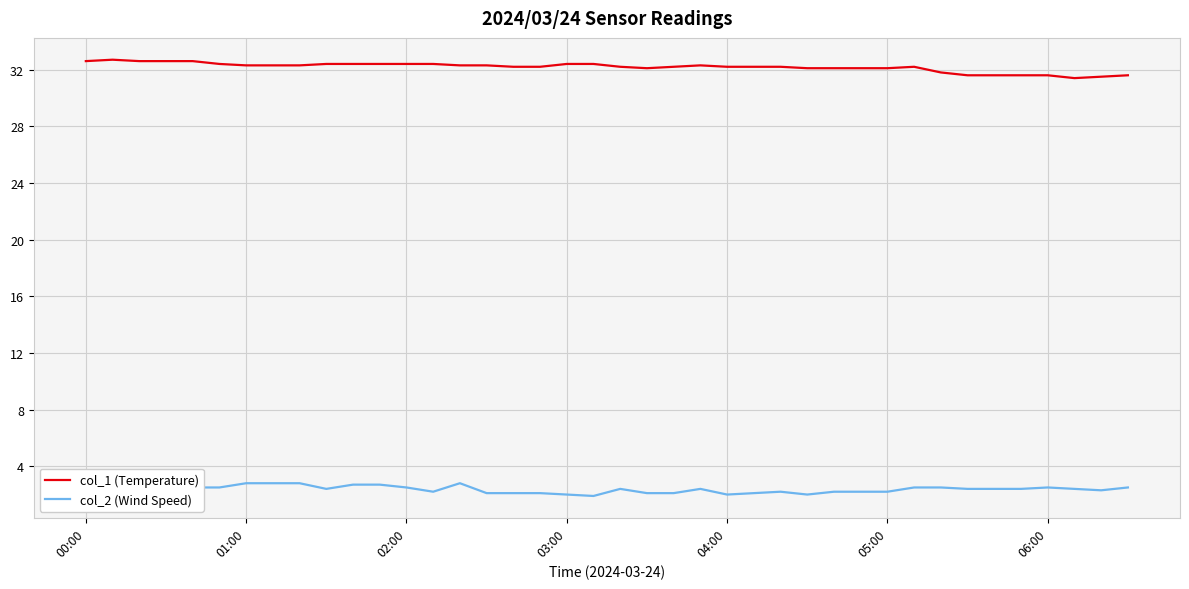

What is the lowest value of the col_1 (Temperature) series?

31.4